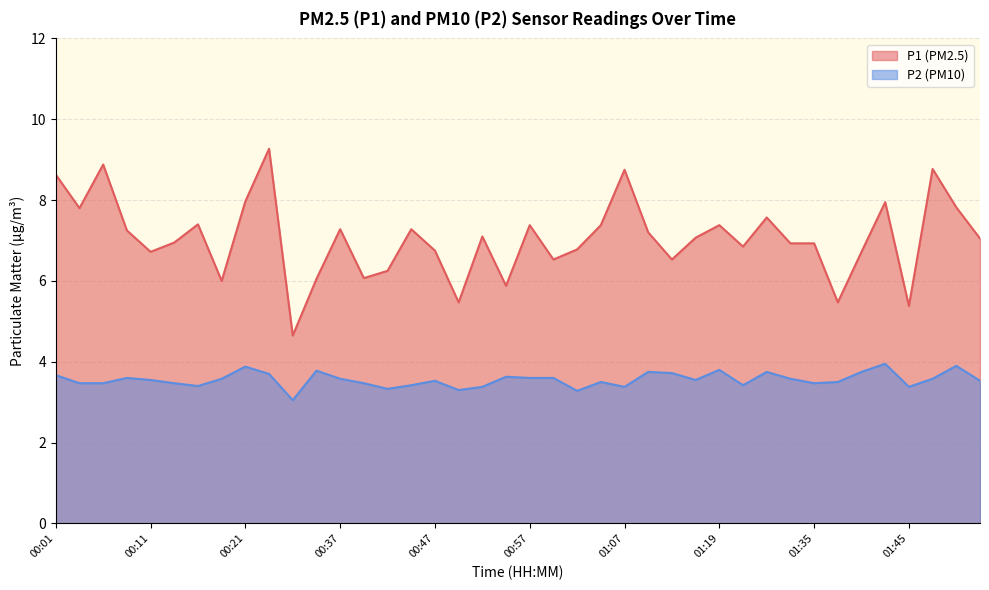

Which category has the lowest value in the P2 series?

00:33